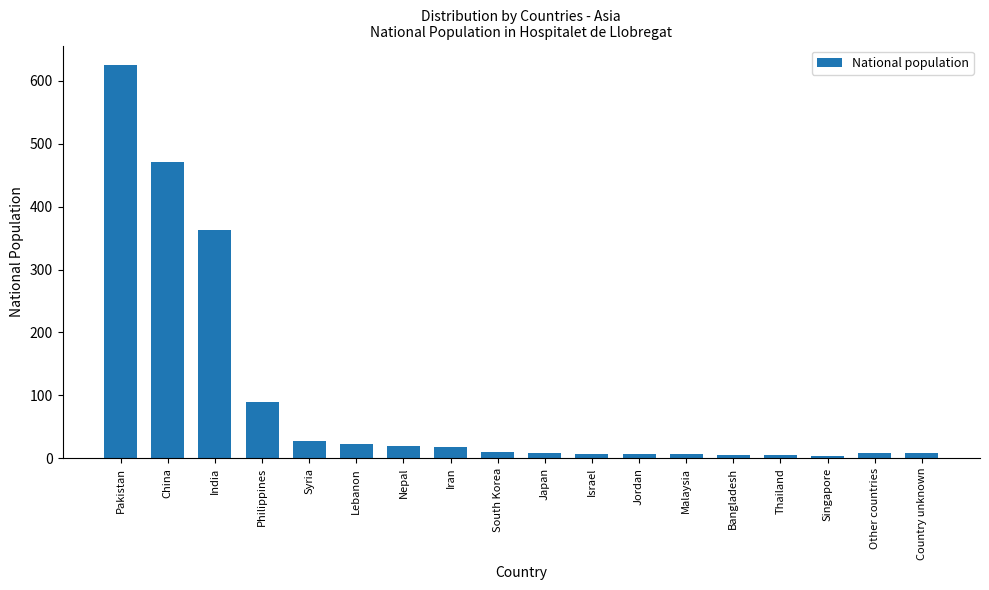

What is the sum of the values at South Korea and Pakistan?

635